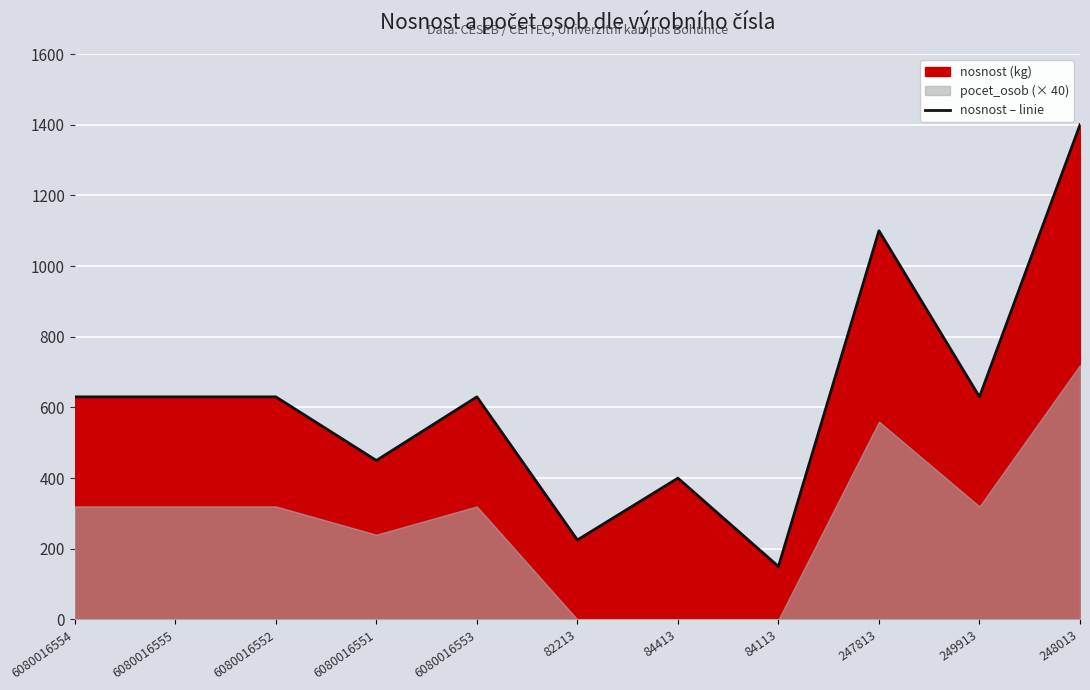

Which category has the highest value across all series?

248013